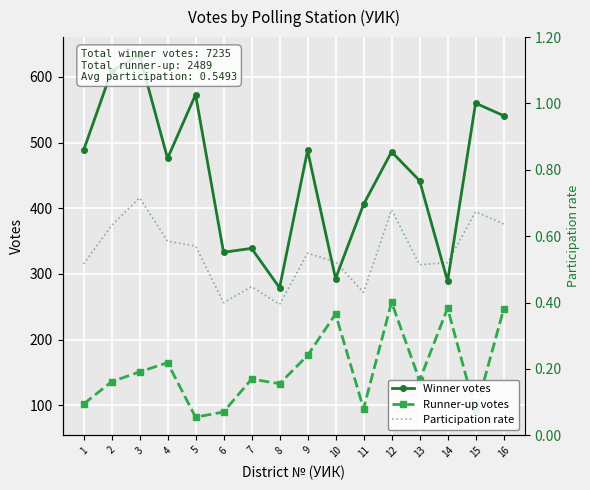

At which category does Runner-up votes reach its first local valley?

5